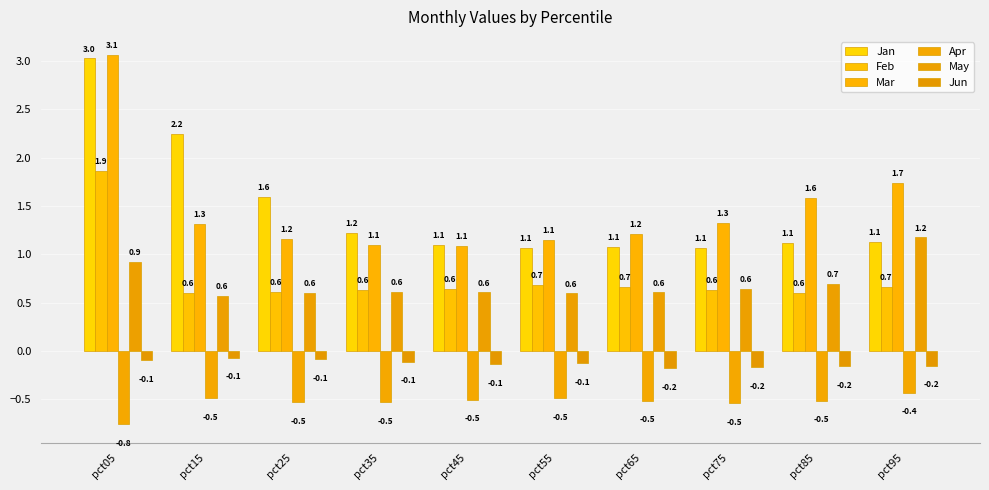

Between pct25 and pct45, which series saw the biggest shift?

Jan